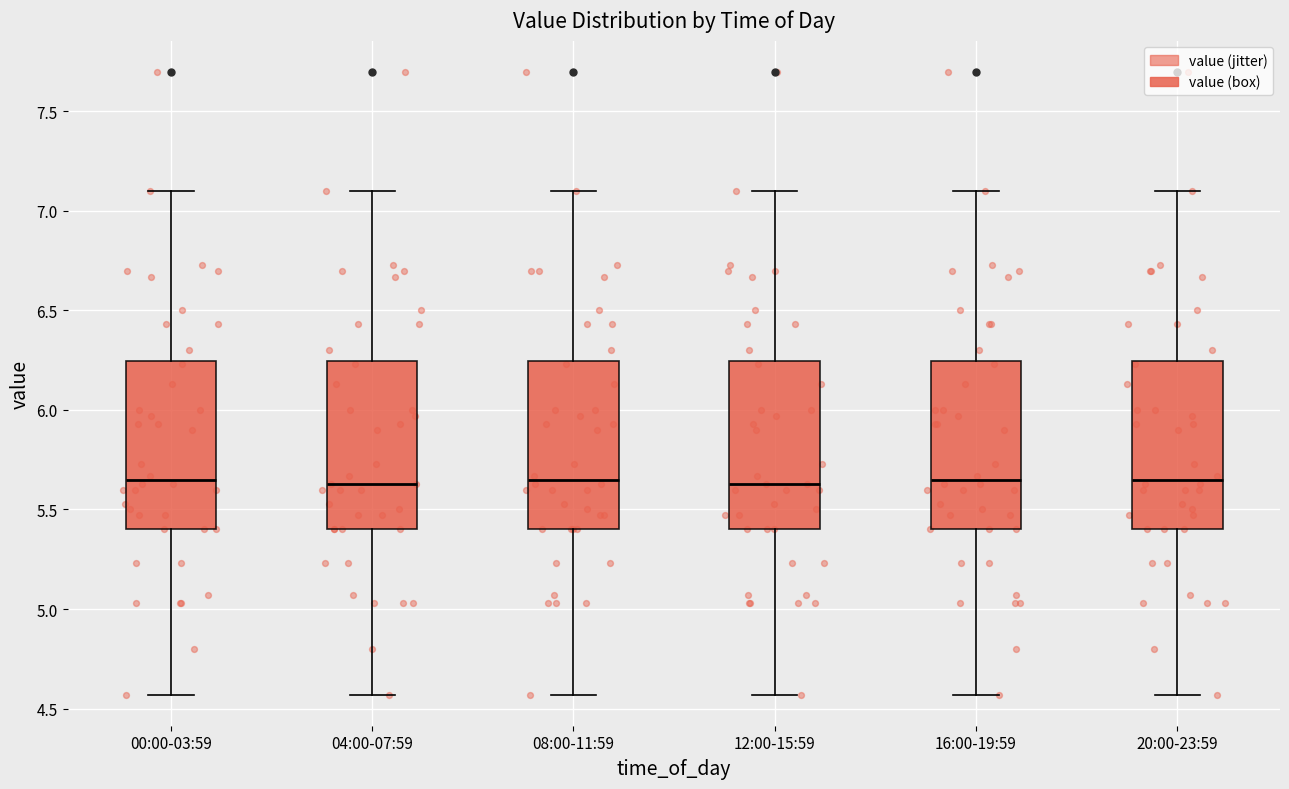

Where does the lower whisker of the box for 08:00-11:59 end on the y-axis? The values are not printed on the chart, so give them approximately, as read against the axis.

4.55